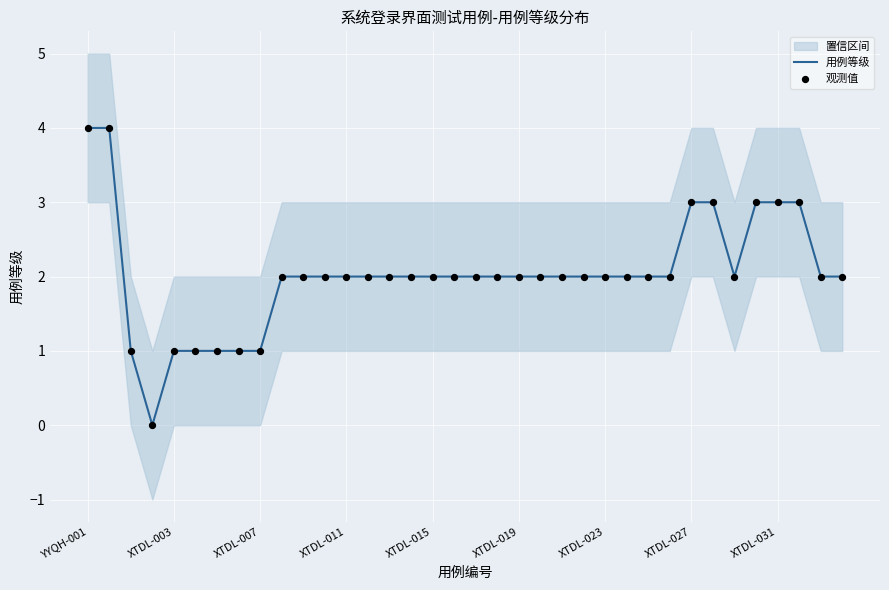

Which series has the widest spread of Y values?

用例等级